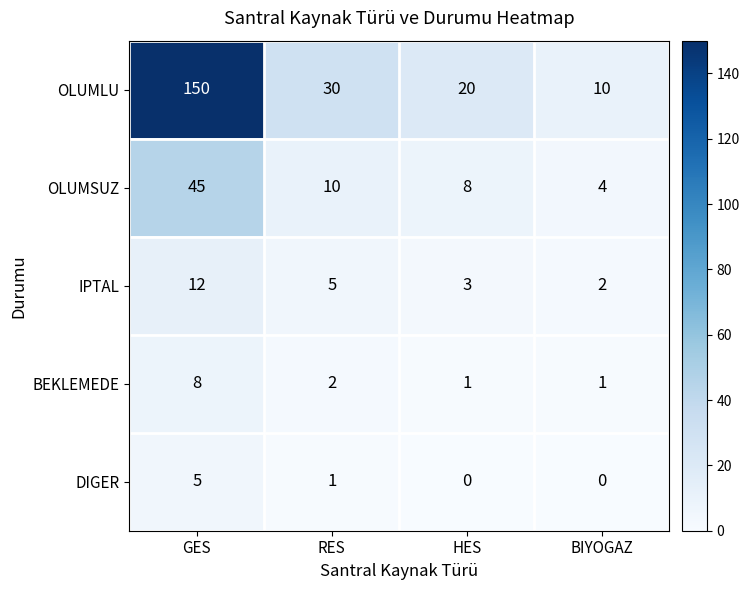

Is it true that IPTAL equals 5 at RES?

True